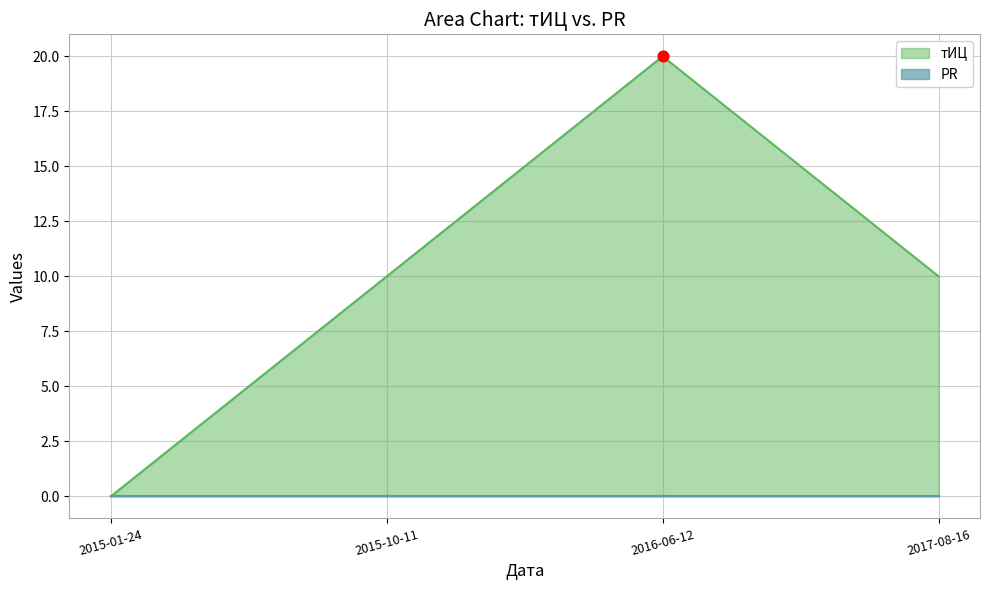

Between 2015-10-11 and 2015-01-24, which is larger?

2015-10-11